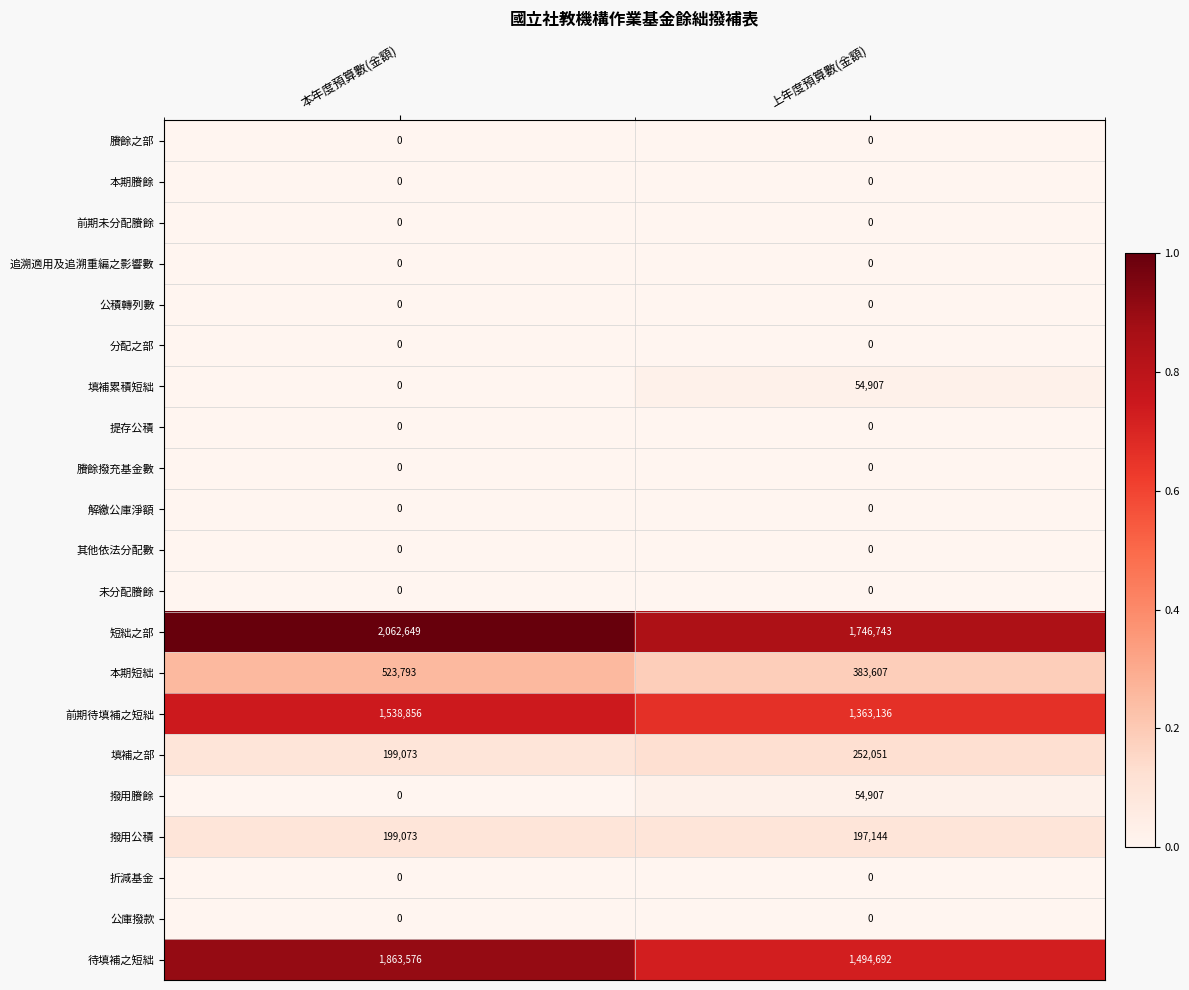

What is the average value of the 填補累積短絀 series?

27454